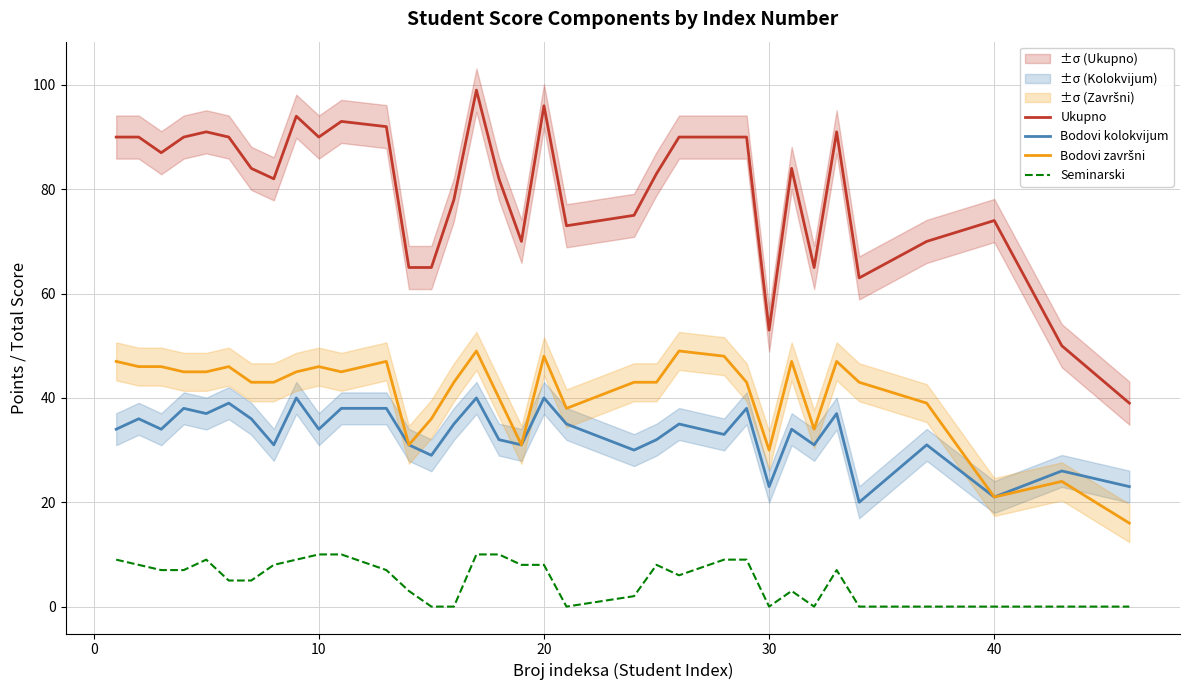

What is the greatest value displayed?

99